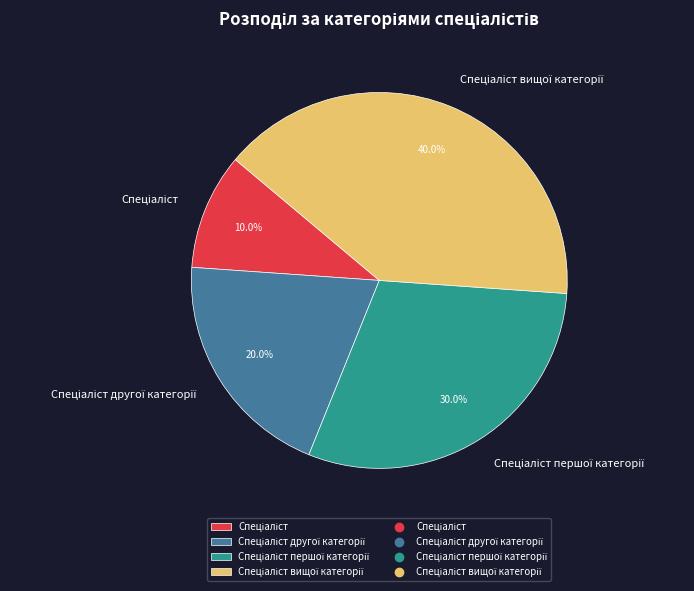

Is there any slice that represents more than half of the pie?

No